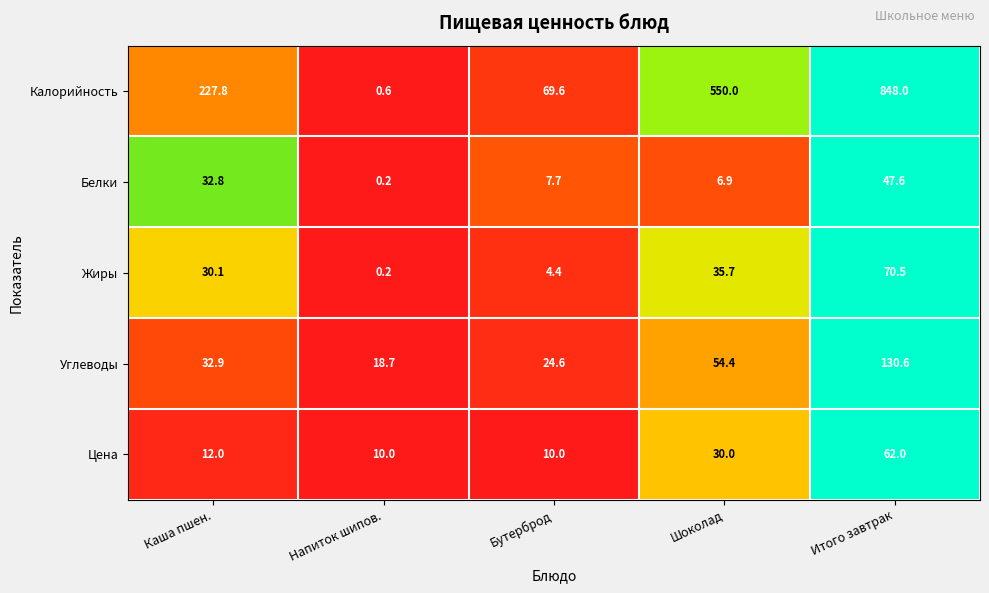

Which series has the largest total across all categories?

Калорийность